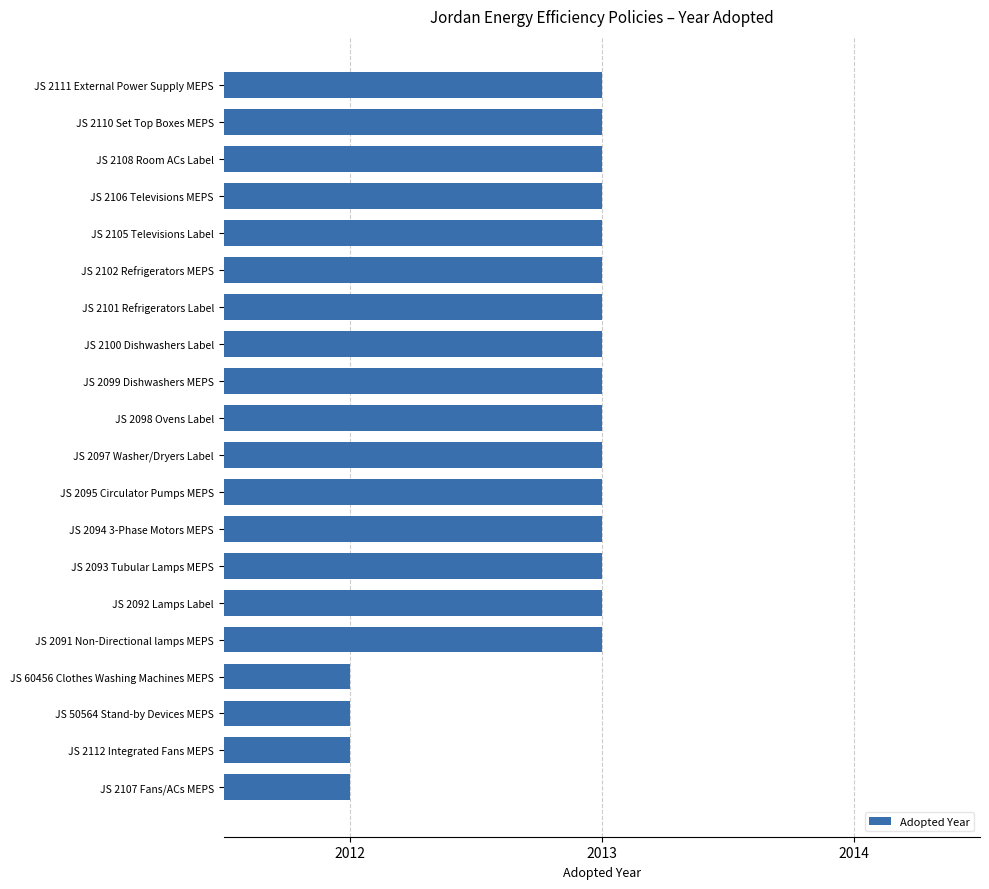

The chart shows a value of 2013 at JS 2097 Washer/Dryers Label. True or false?

True